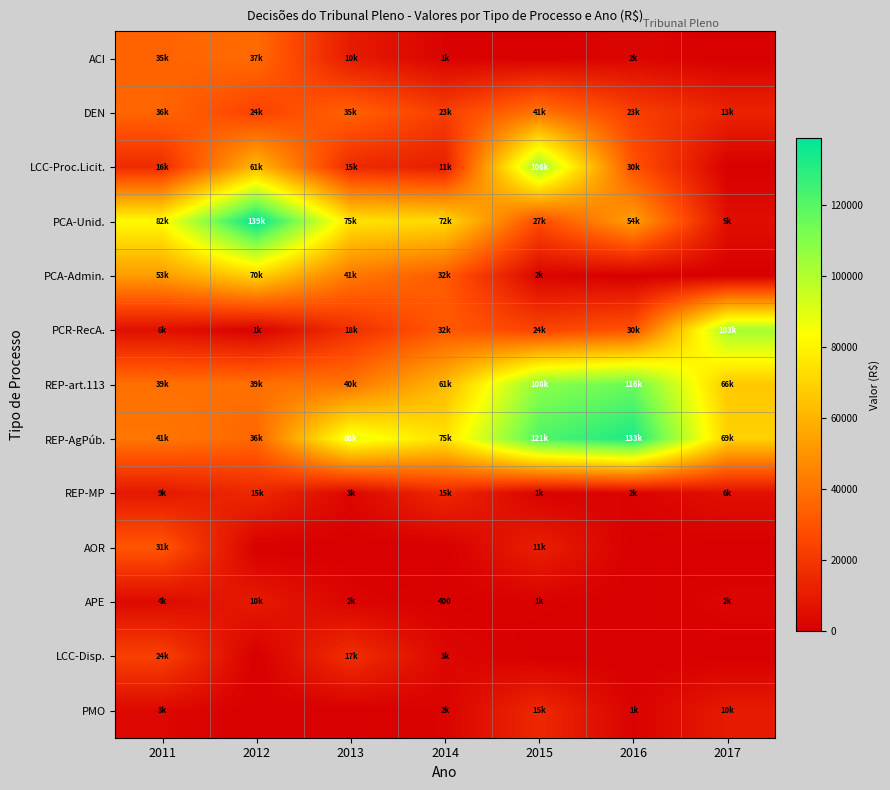

Which category has the highest value in the LCC-Proc.Licit. series?

2015